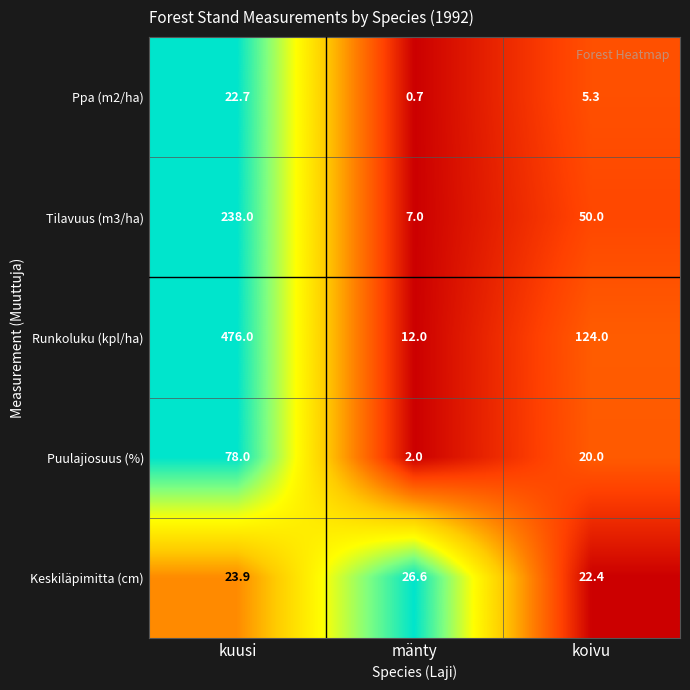

At which label does Puulajiosuus (%) first exceed 20?

kuusi